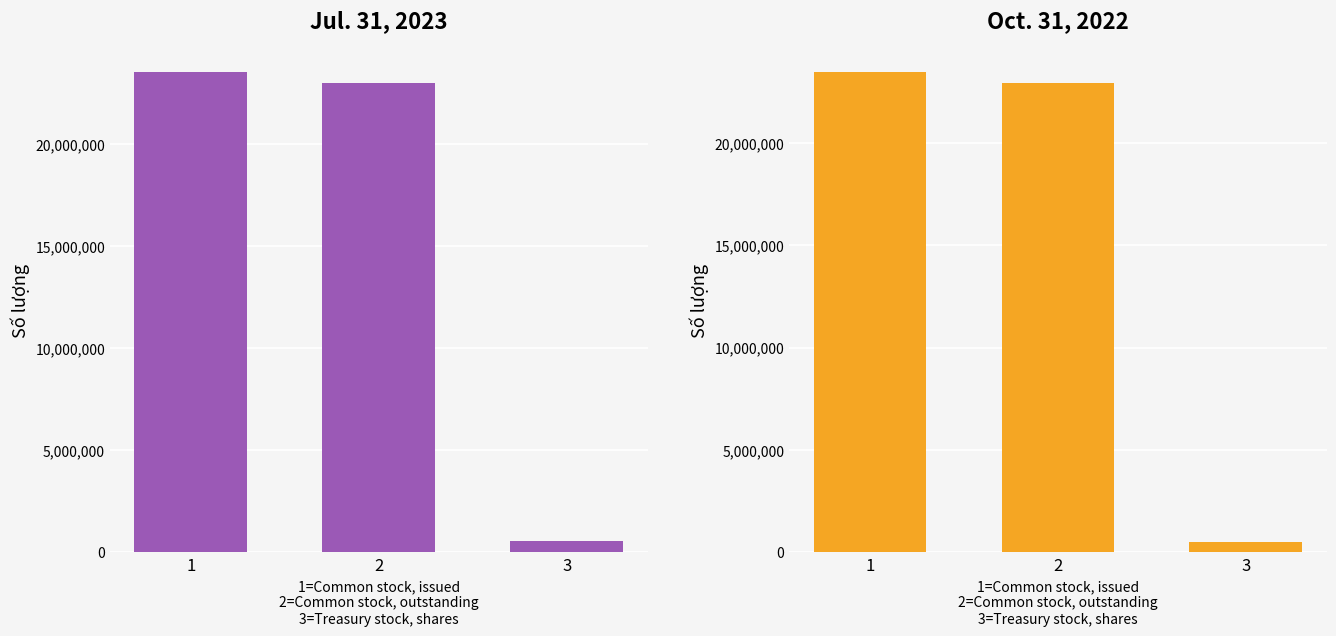

Is the value of Oct. 31, 2022 at 1 greater than the value of Jul. 31, 2023 at 1?

No